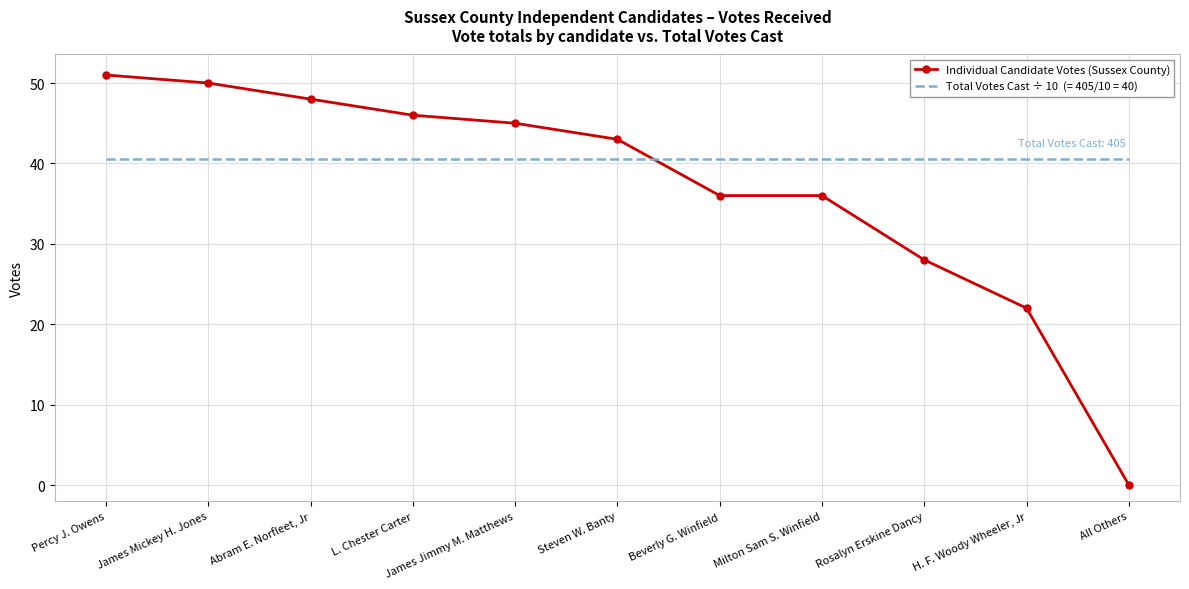

What position from the right is Rosalyn Erskine Dancy?

3